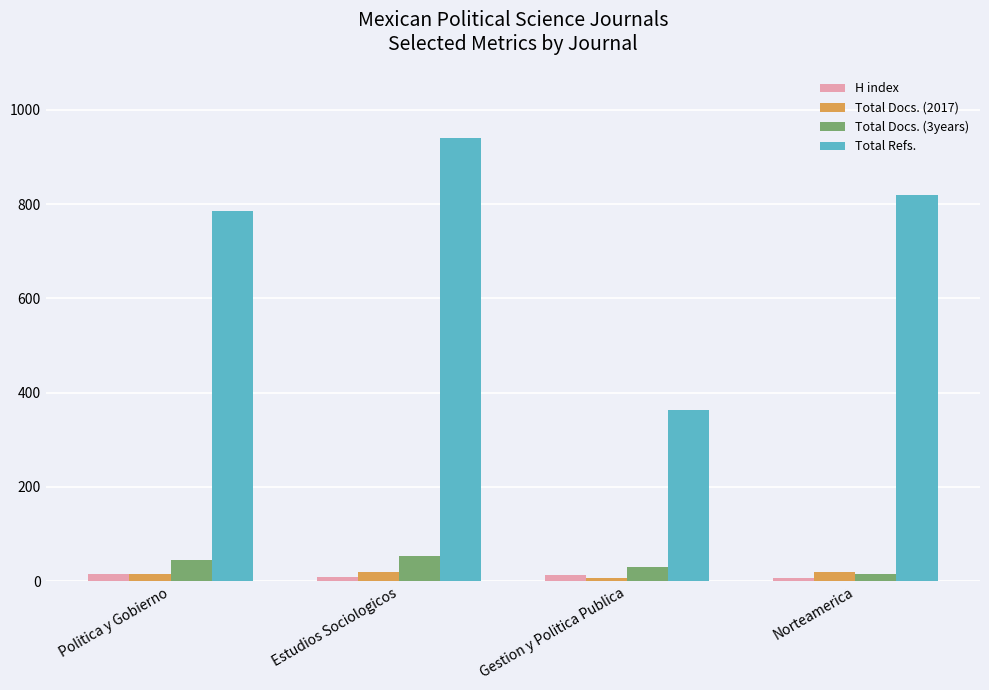

At which label is Total Refs. closest to 652?

Politica y Gobierno